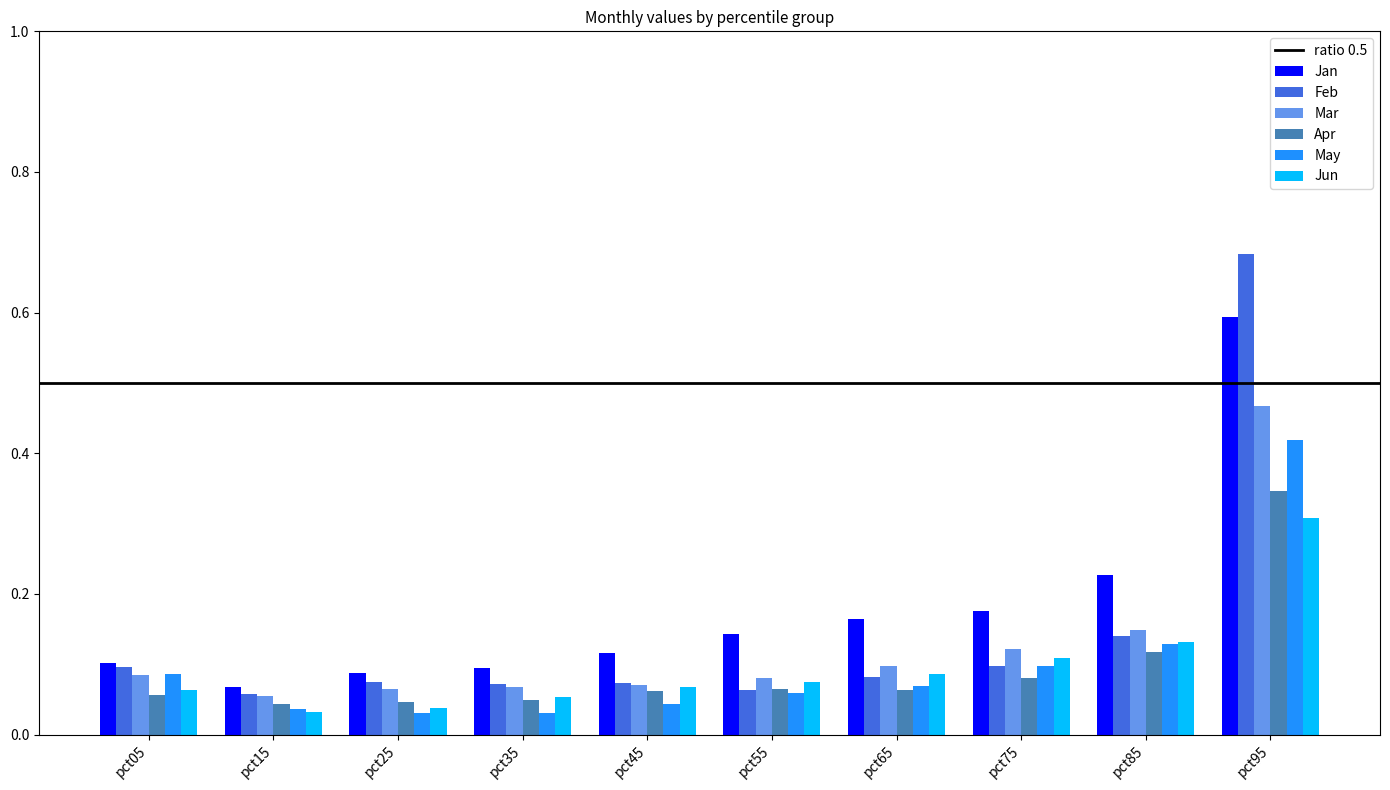

Between pct05 and pct95, which series saw the biggest shift?

Feb